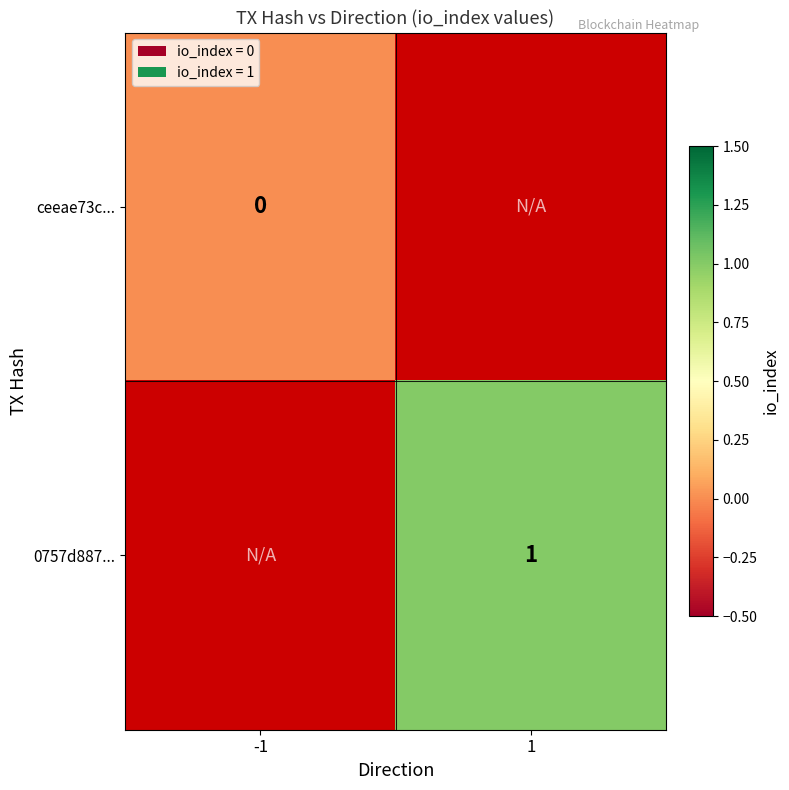

At how many categories does at least one series exceed 0?

1